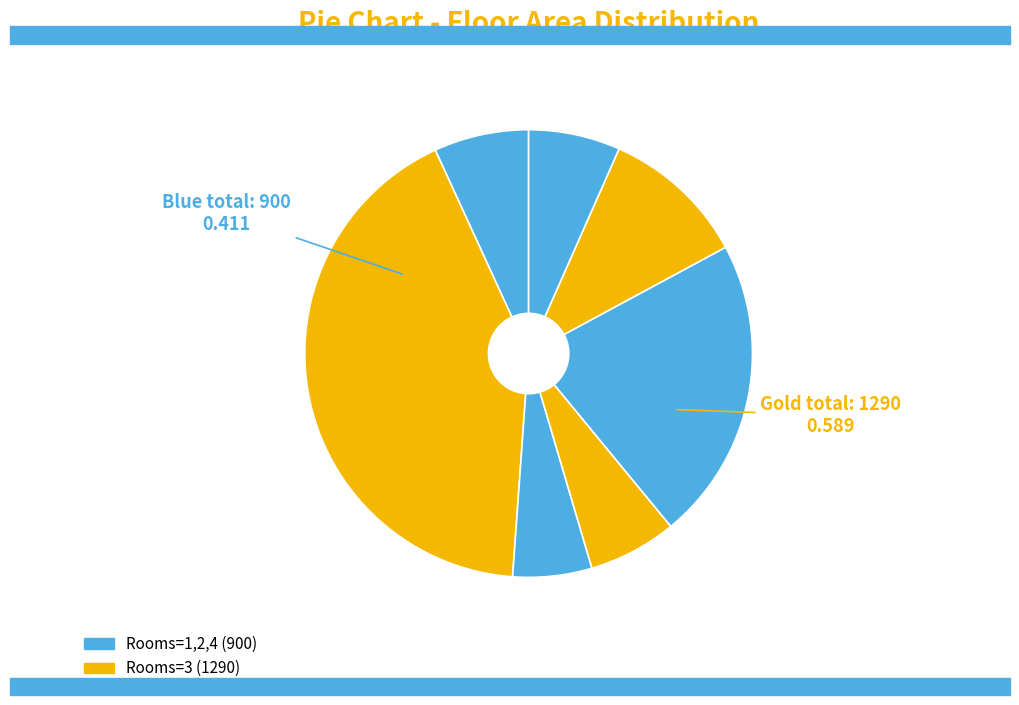

The 3 slice represents 3% of the pie. True or false?

False